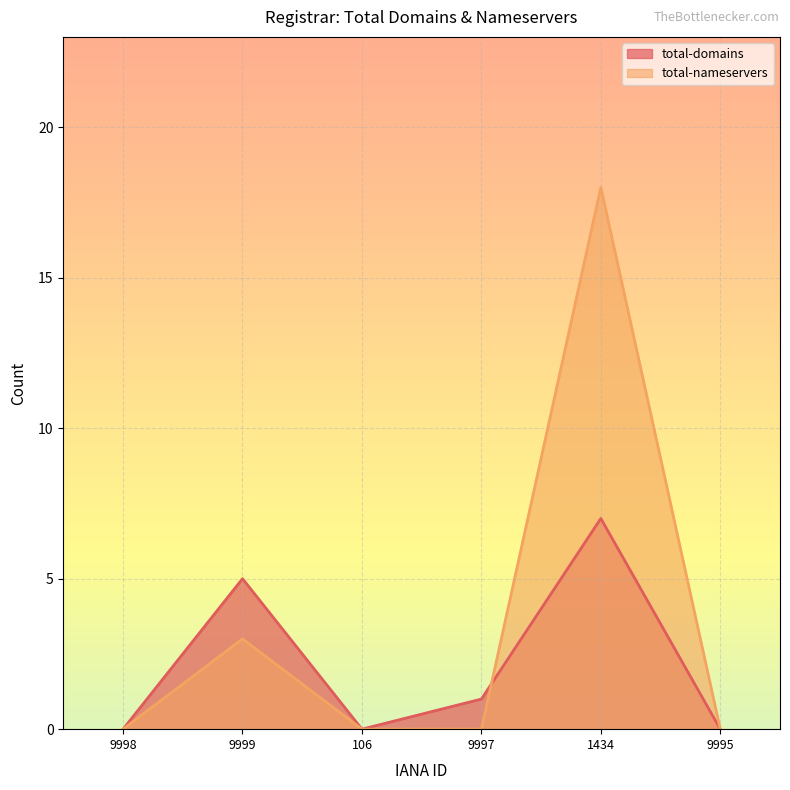

Which series has the widest spread of values?

total-nameservers